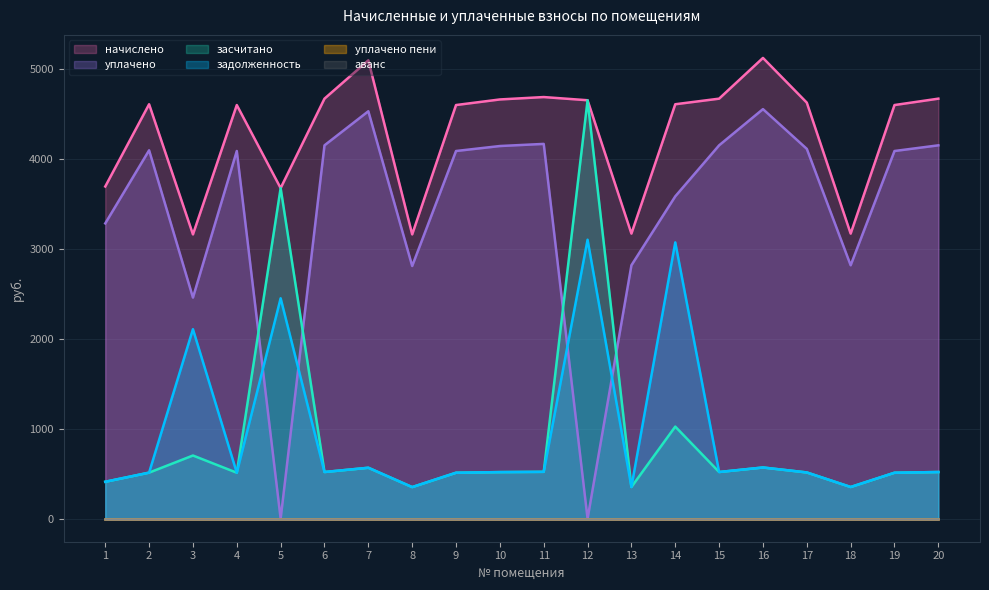

True or false: задолженность has a value of 1047.1 at 12.

False